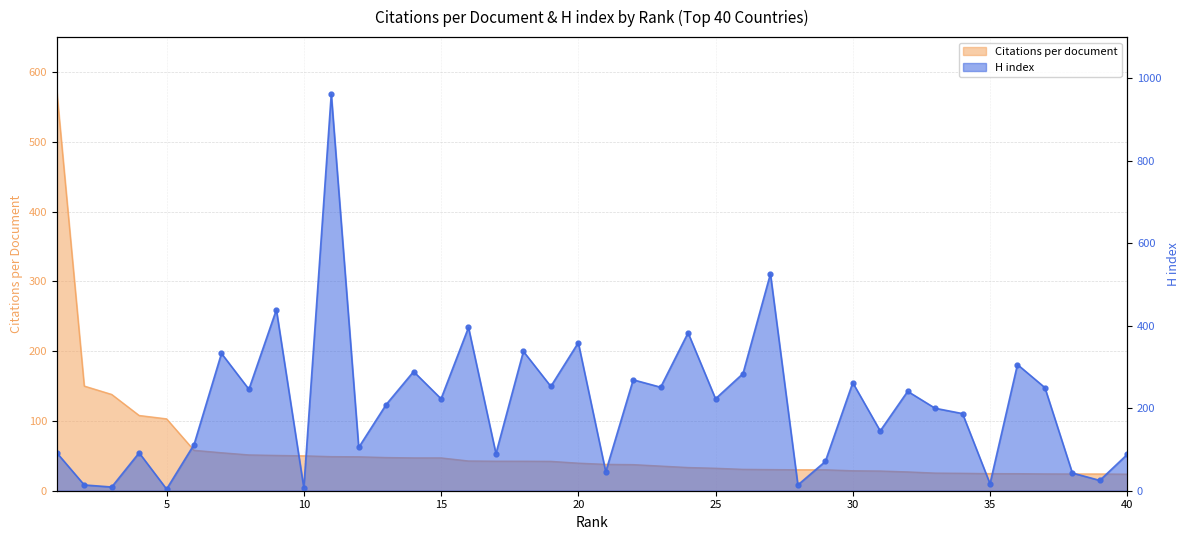

At which label does H index reach its peak?

11